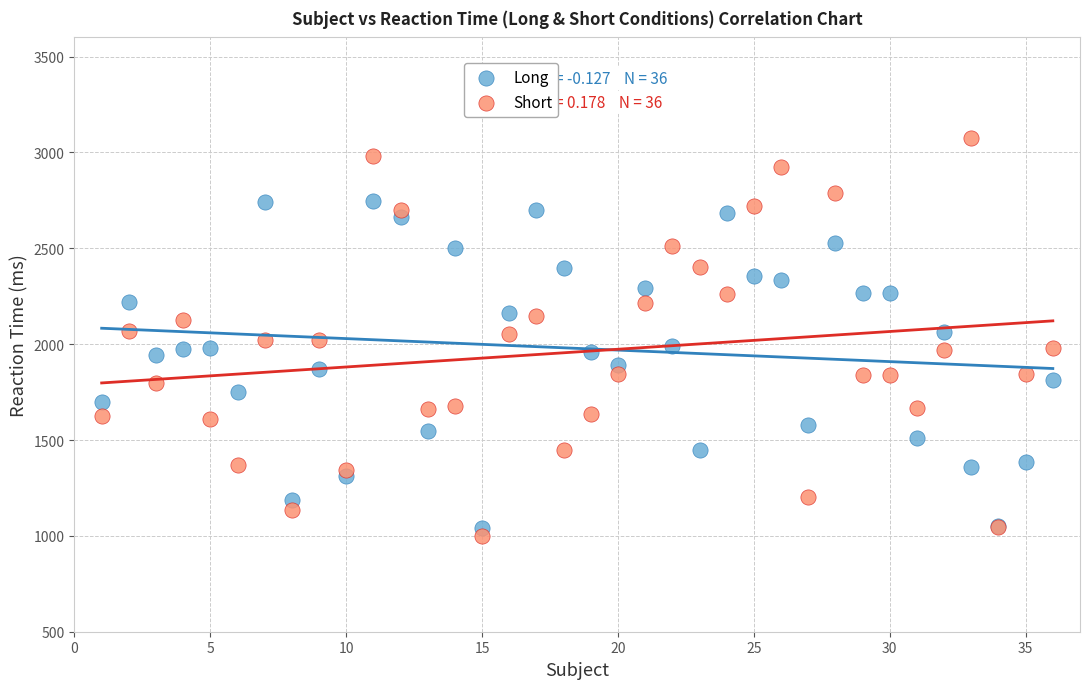

What are all the series names shown in the legend?

Long, Short